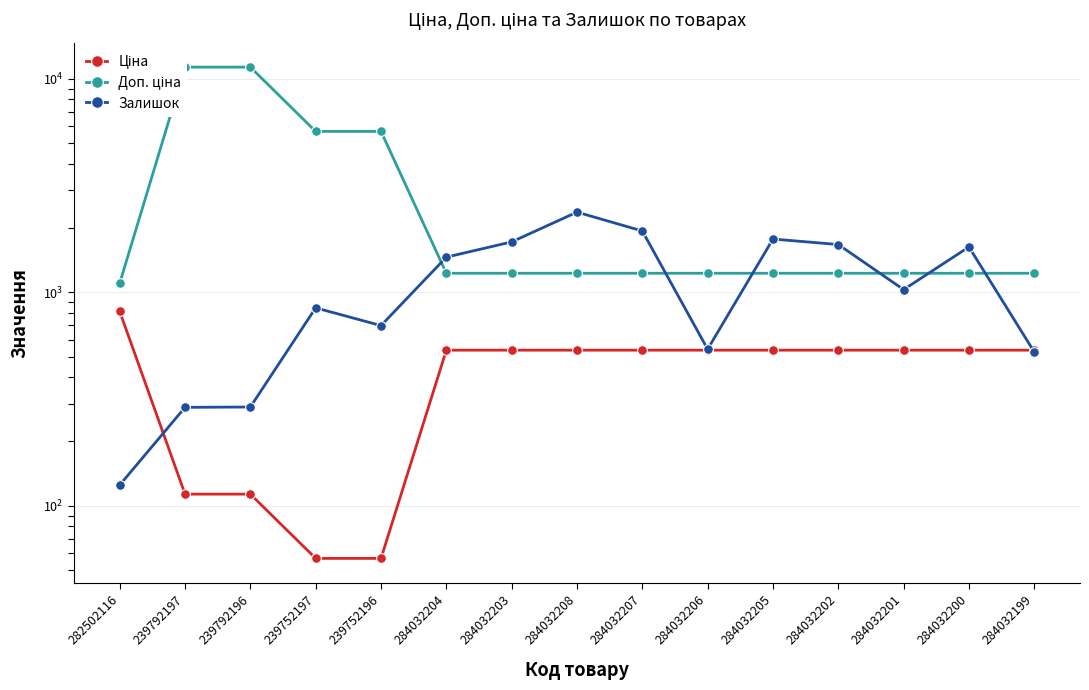

Between 284032204 and 239752196, which is larger?

284032204